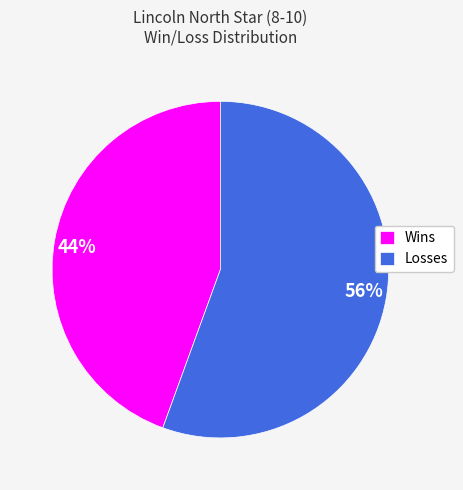

What is the majority slice?

Losses